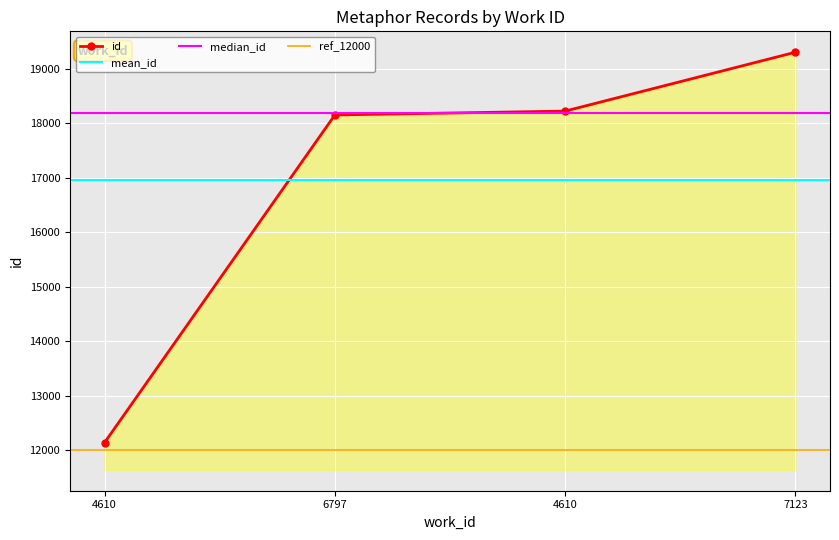

What is the value of the 2nd point from the left?

18152